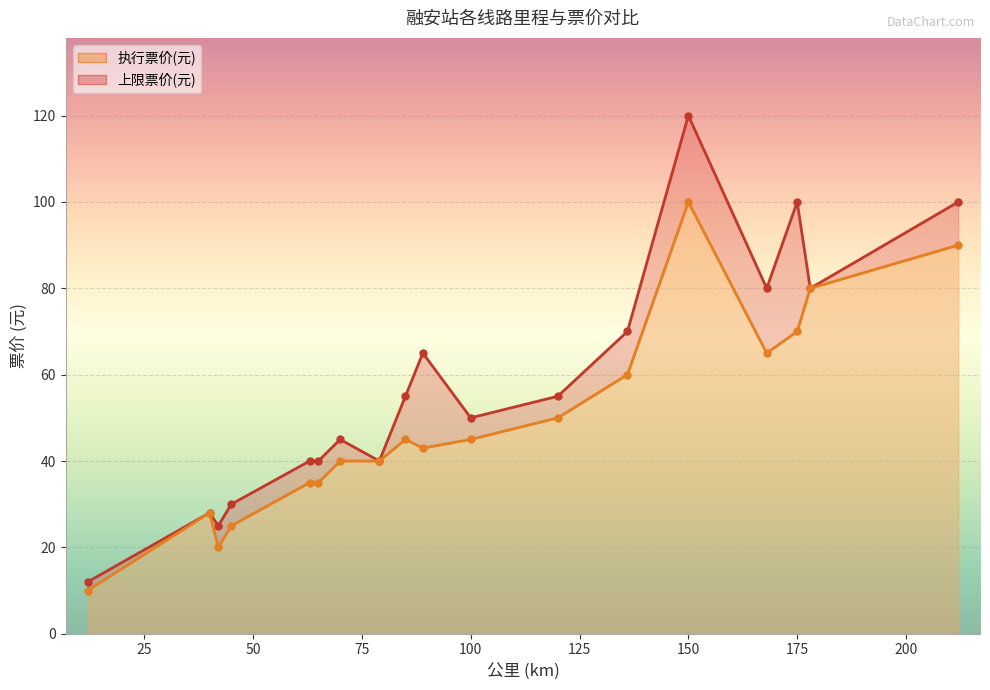

What is the value of the 上限票价(元) point at the 6th from the left?

40